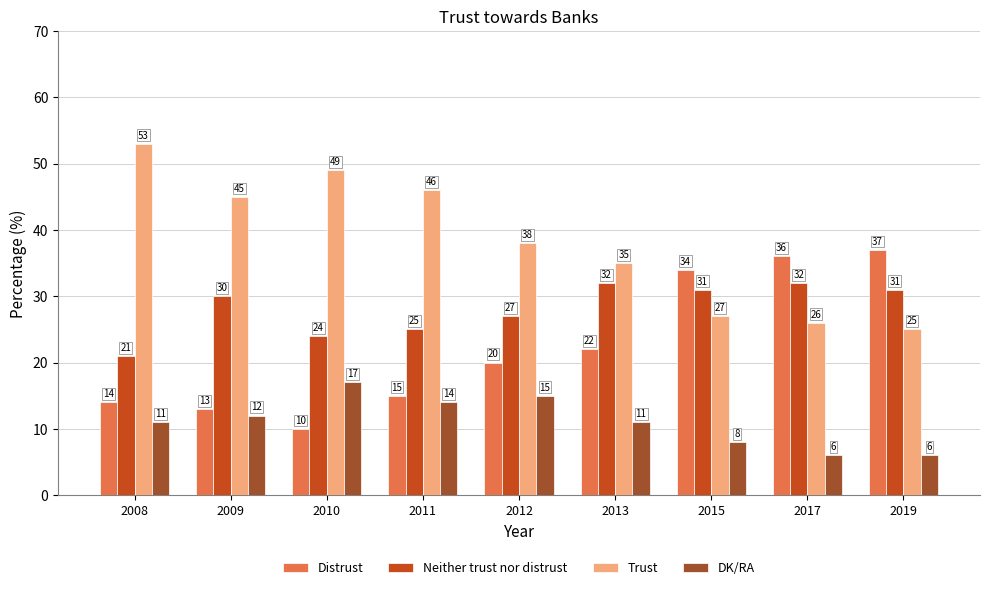

Between 2010 and 2019, which series saw the biggest shift?

Distrust